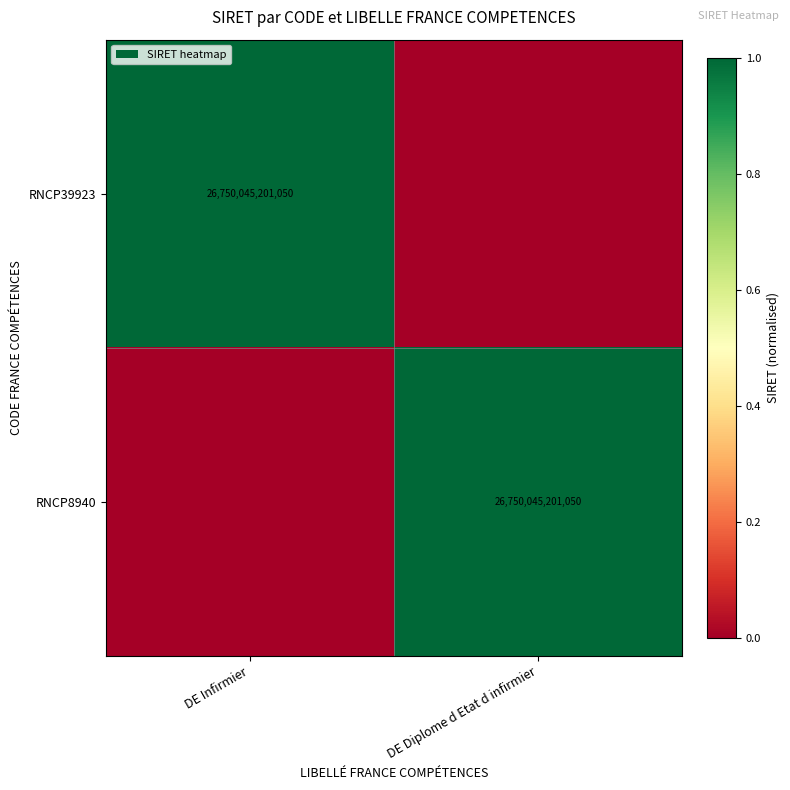

The RNCP39923 series shows 26750045201050 at DE Infirmier. True or false?

True